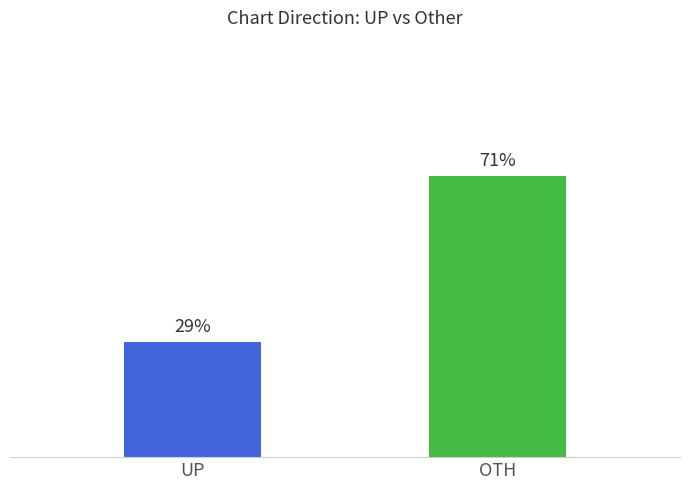

Which has a higher value, up or down?

down